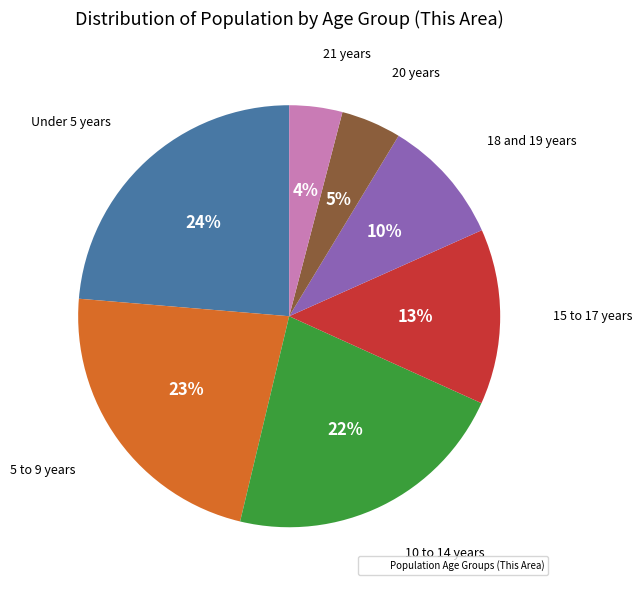

How many segments does this pie chart have?

7